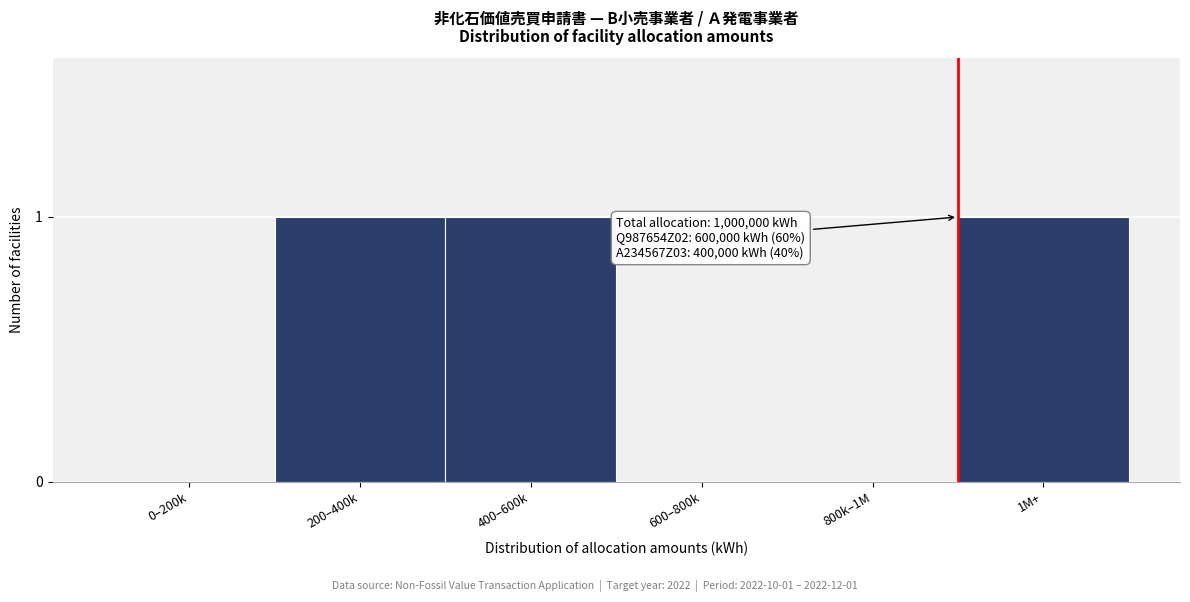

Reading right to left, transcribe all the data shown in this chart.

1M+=1	800k–1M=0	600–800k=0	400–600k=1	200–400k=1	0–200k=0